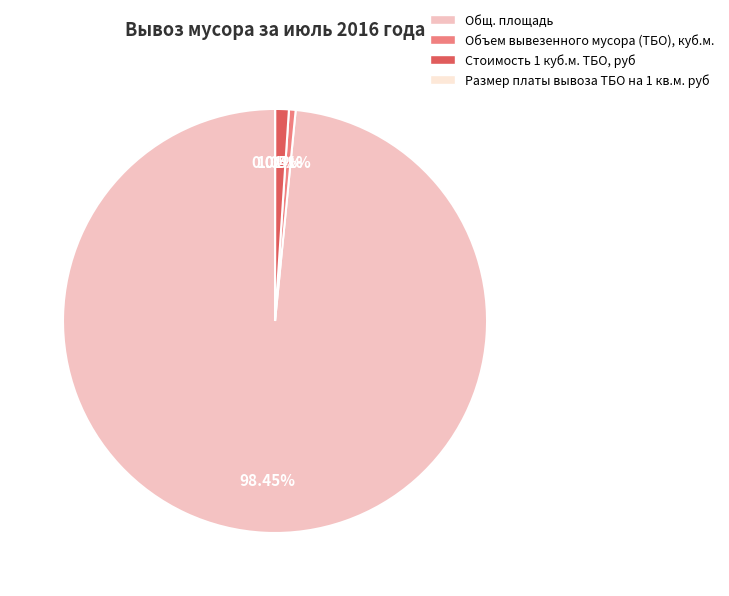

What is the ratio of the value at Общ. площадь to the value at Объем вывезенного мусора (ТБО), куб.м.?

193.5